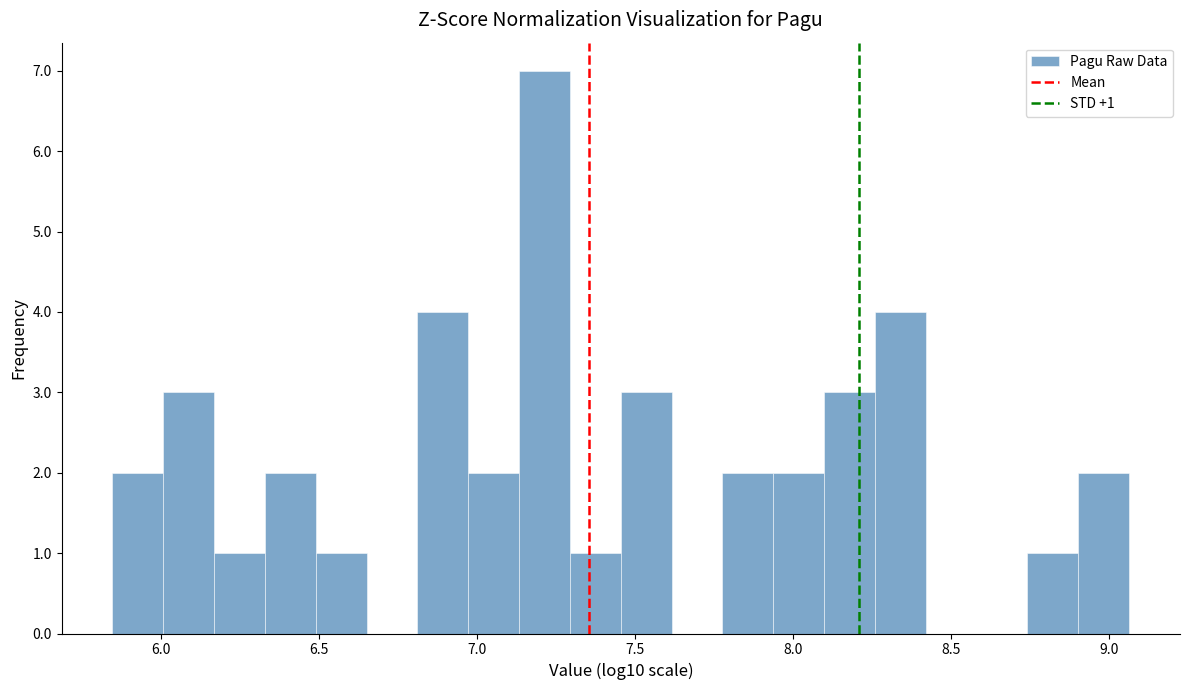

Read against the x-axis, roughly where is the centre of the tallest bar?

7.20